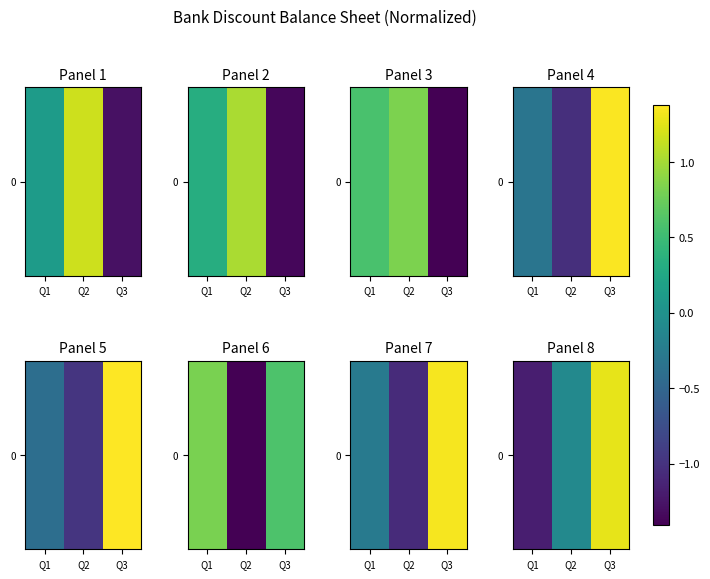

List the labels in order of value, smallest first.

Q1, Q2, Q3